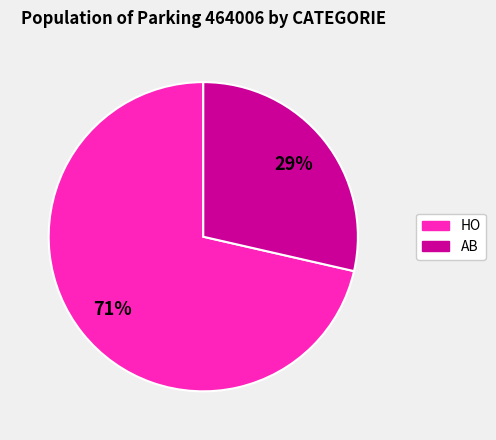

Does any single category account for the majority?

Yes